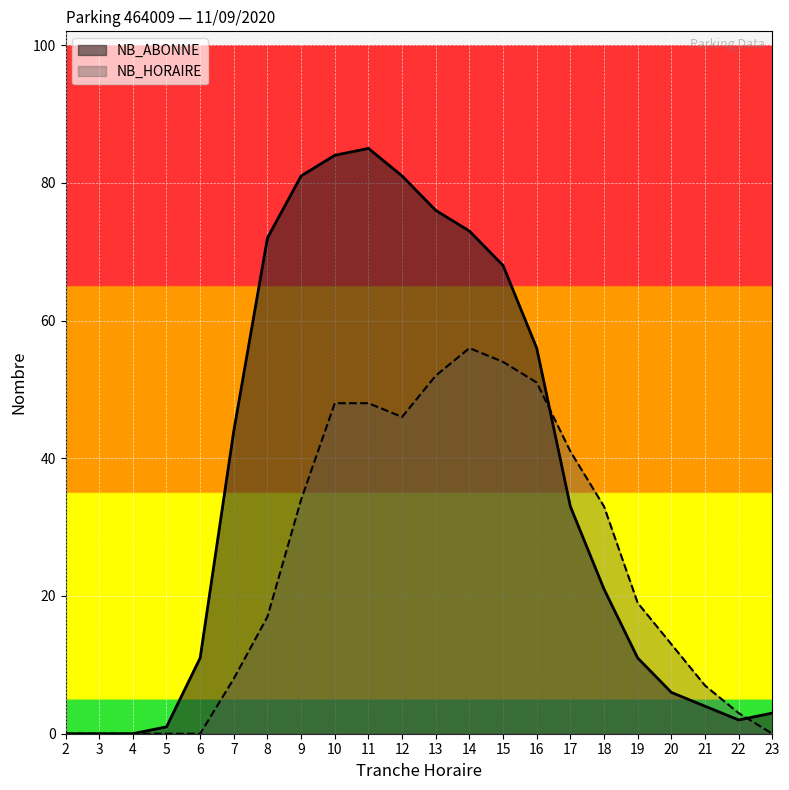

How many distinct data groups are displayed?

2